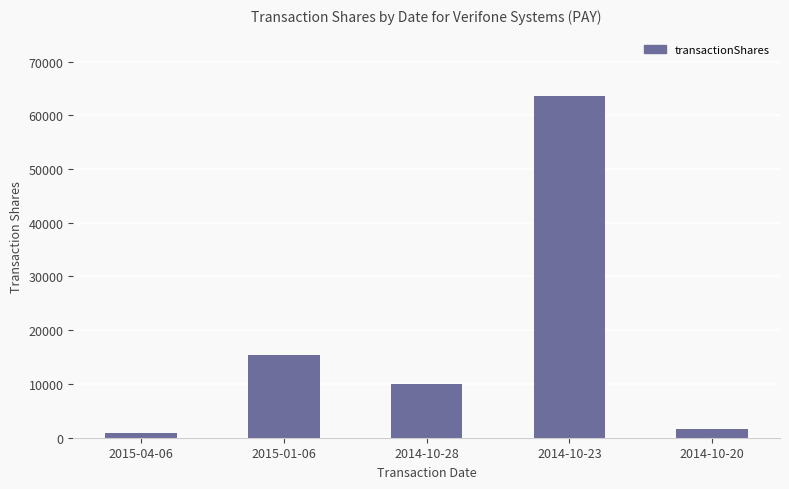

True or false: the data shows 15325 at 2015-01-06.

True